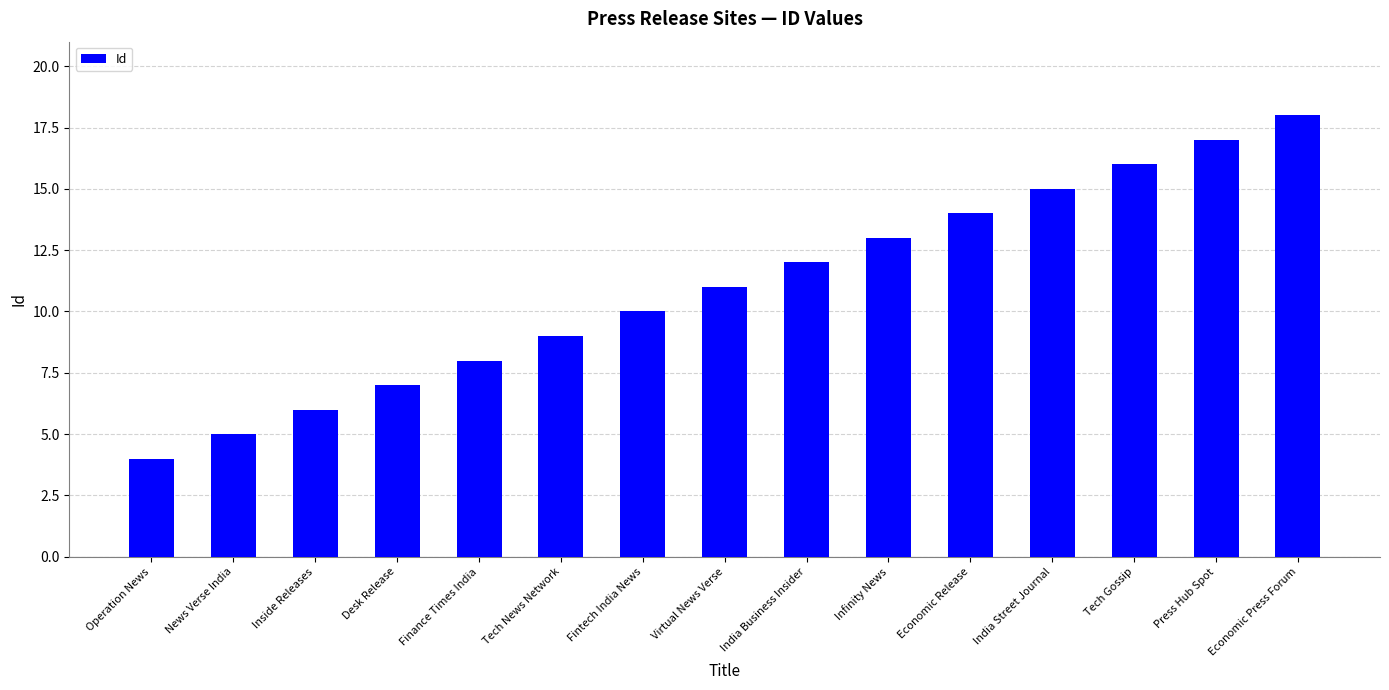

The chart shows a value of 6 at Inside Releases. True or false?

True